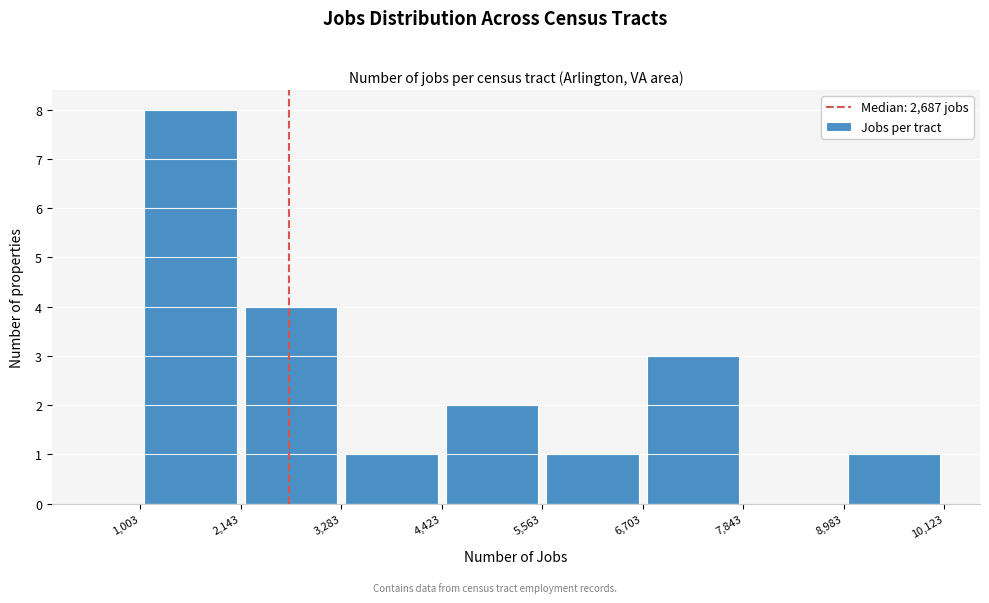

Over which range of the x-axis is the bar tallest?

1,003 to 2,143